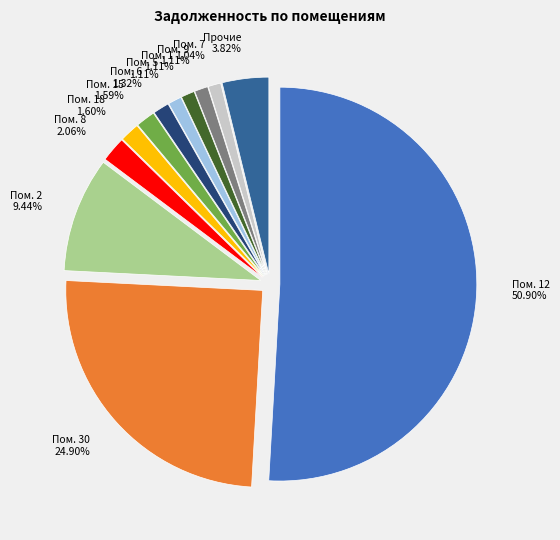

The 6 slice represents 10% of the pie. True or false?

False